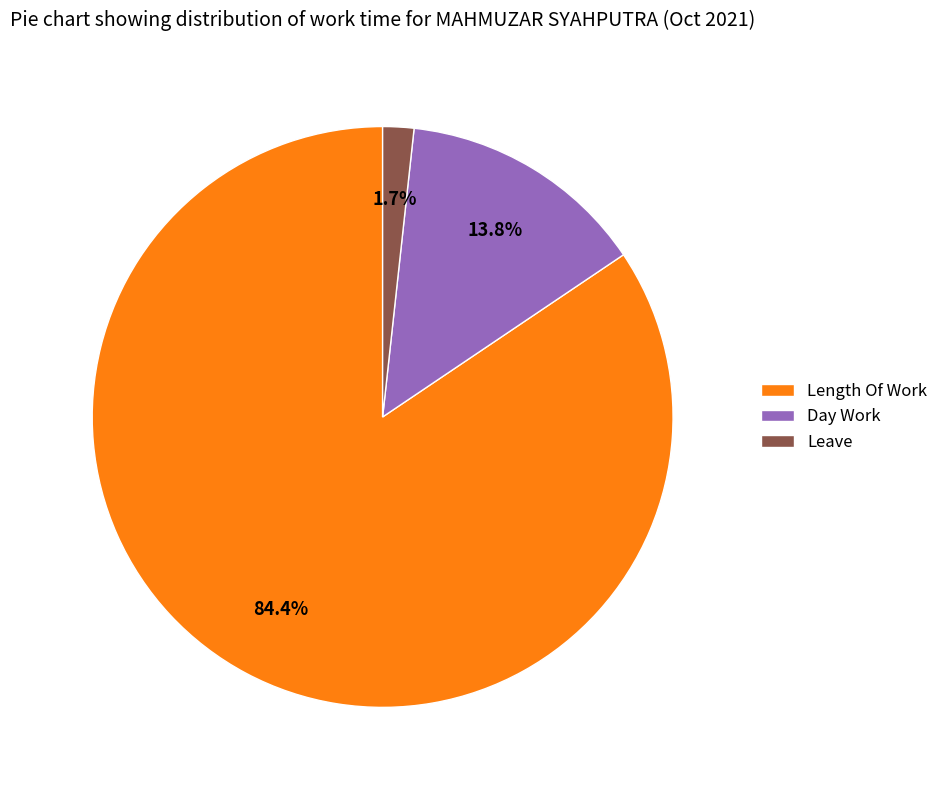

To the nearest percent, what is the average slice percentage?

33%